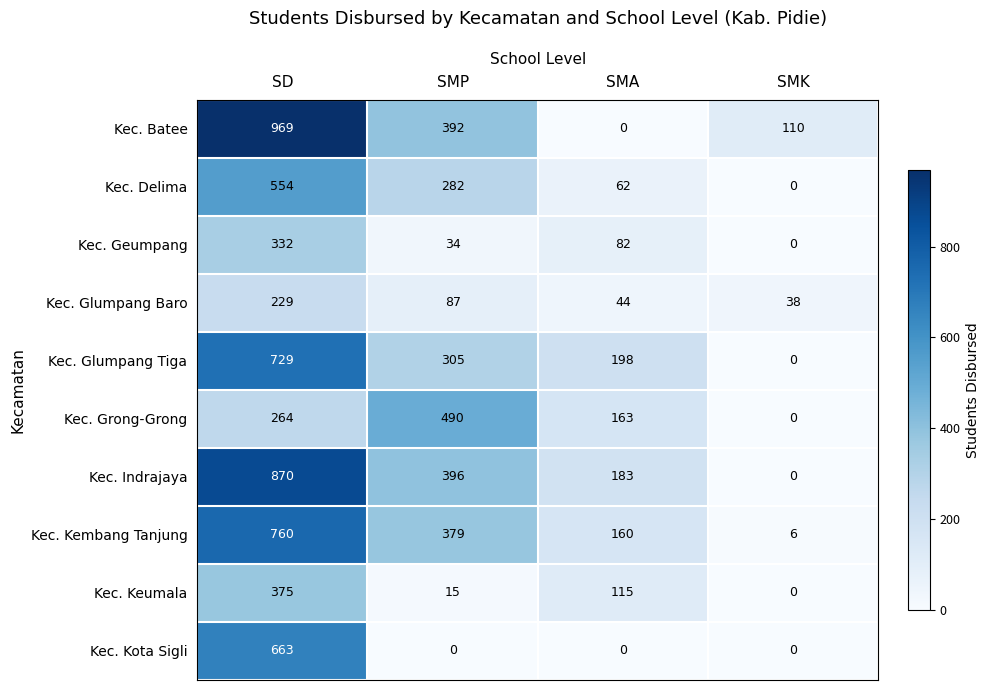

Which series has the largest range (max minus min)?

Kec. Batee